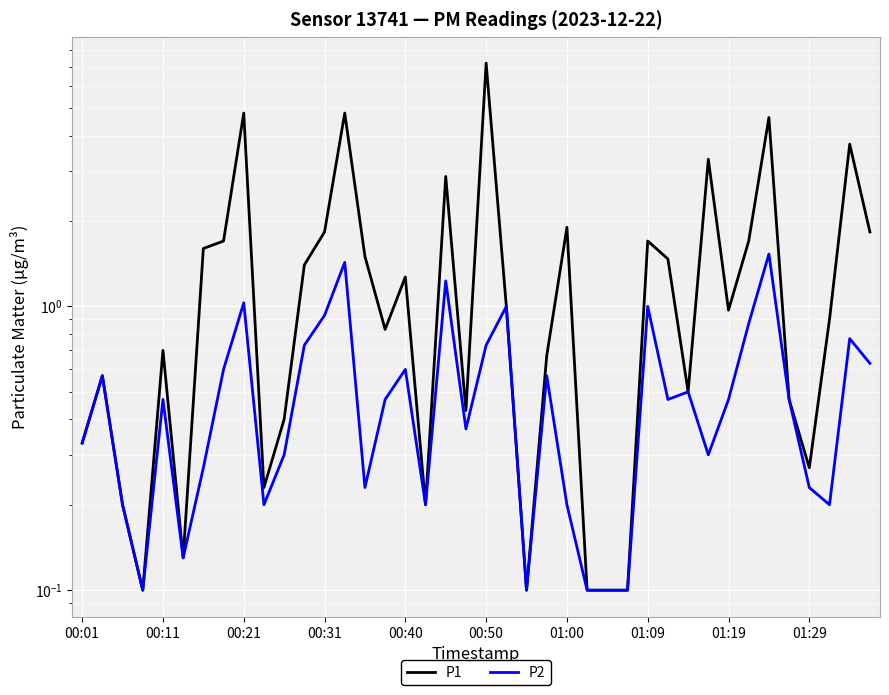

Between 30 and 12, which is larger?

12